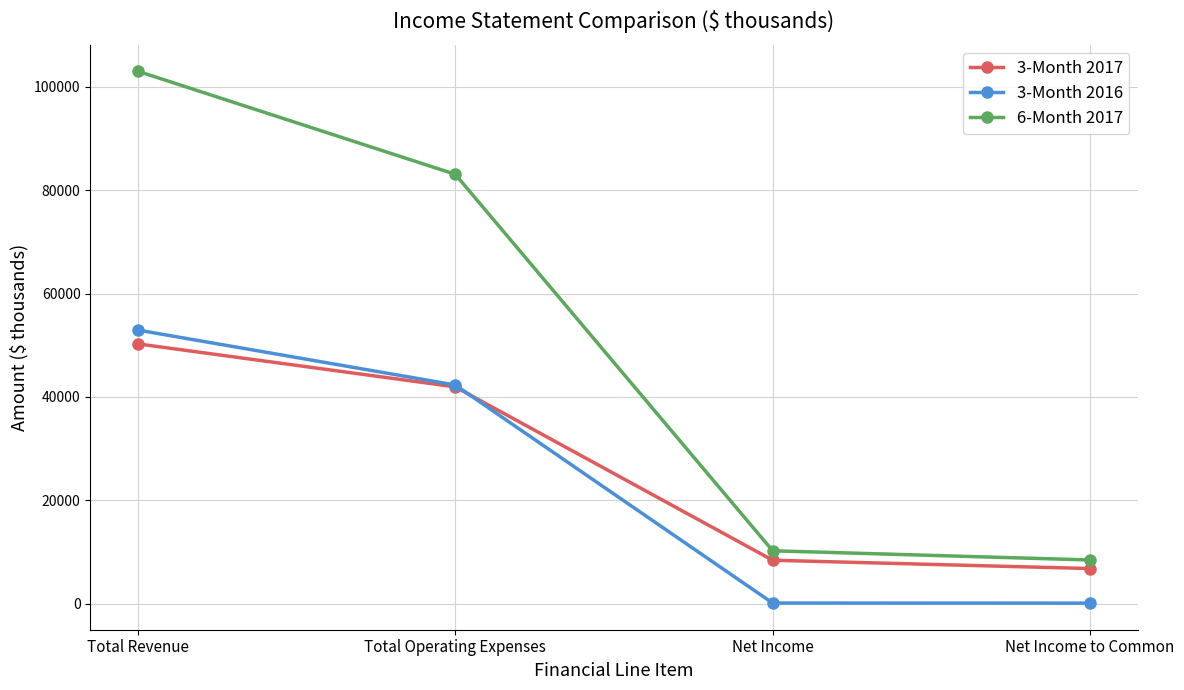

At which category is the sum across all series the highest?

Total Revenue